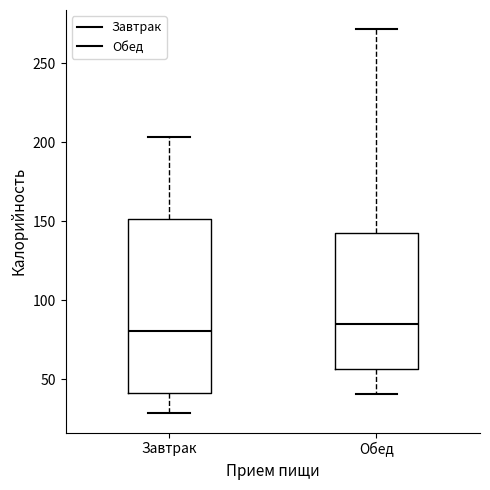

Where does the upper whisker of the box for Завтрак end on the y-axis? The values are not printed on the chart, so give them approximately, as read against the axis.

205